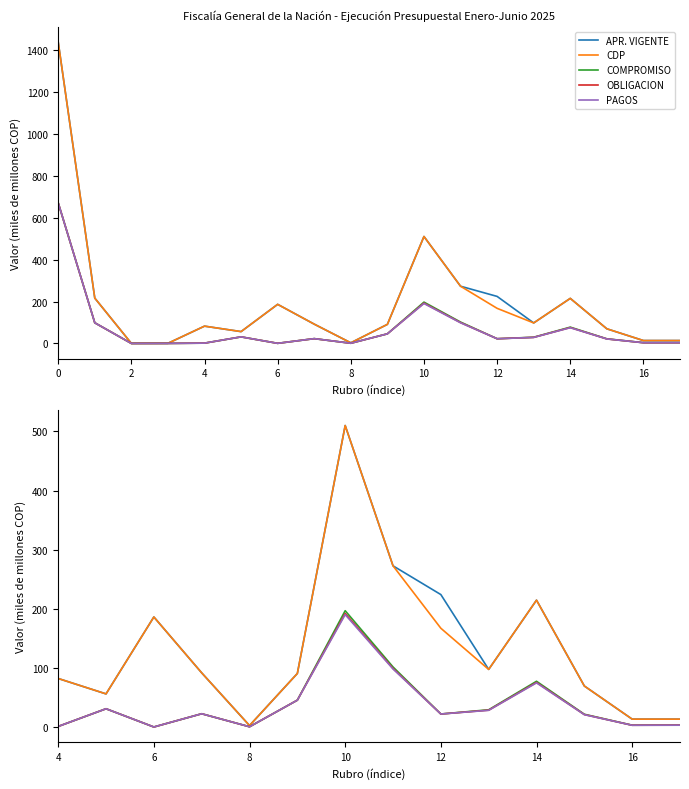

How many lines are shown in the chart?

5